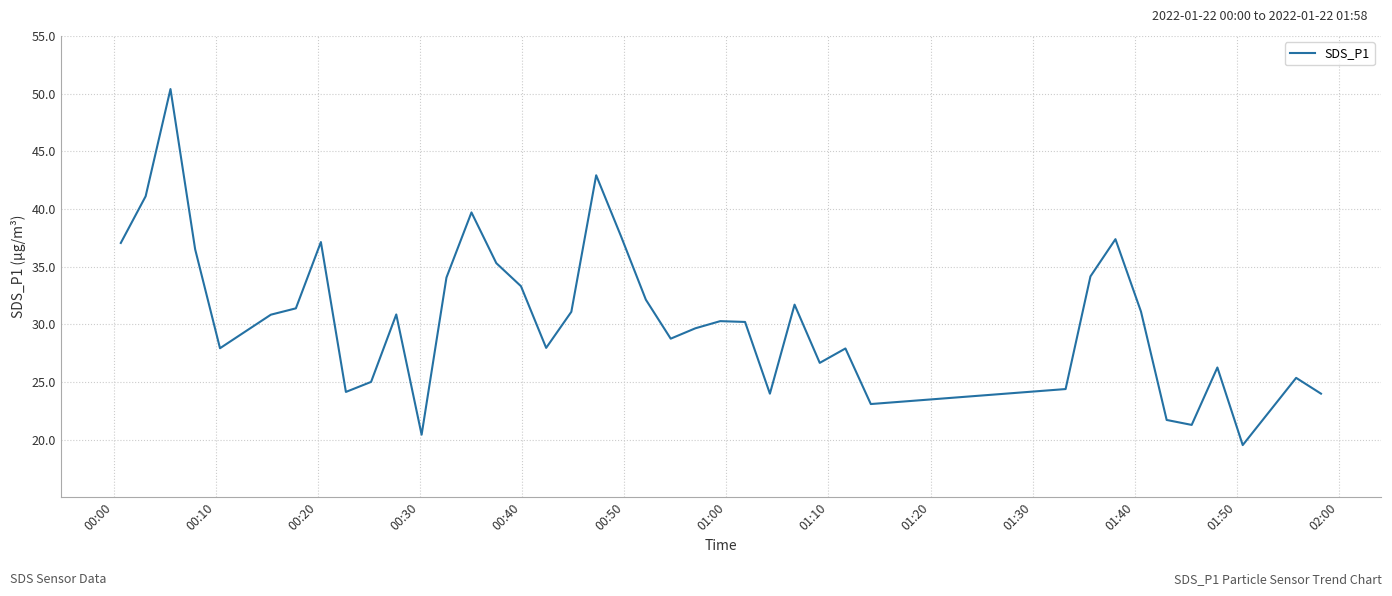

What is the minimum value shown in the chart?

19.5